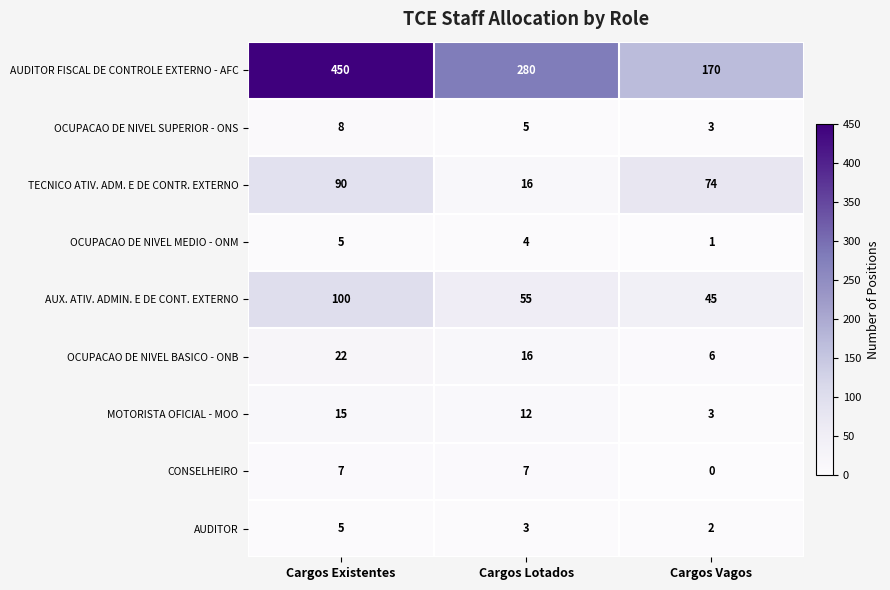

True or false: CONSELHEIRO has a value of 12 at Cargos Existentes.

False